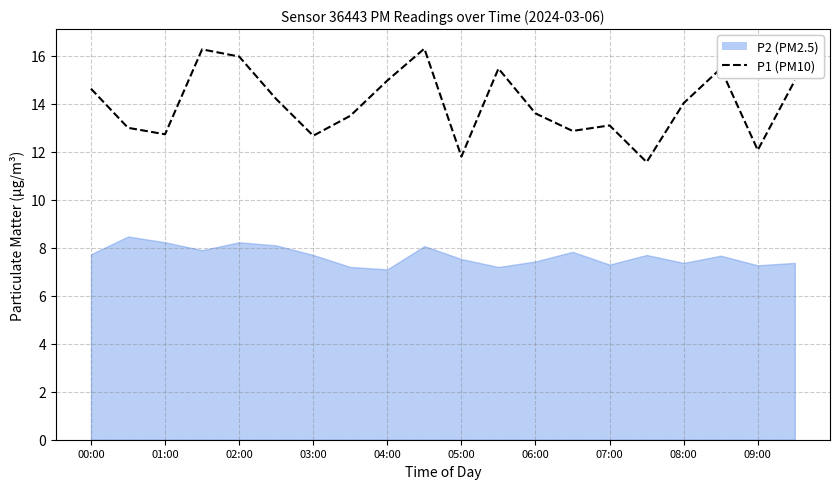

Read the value at 11.

15.5